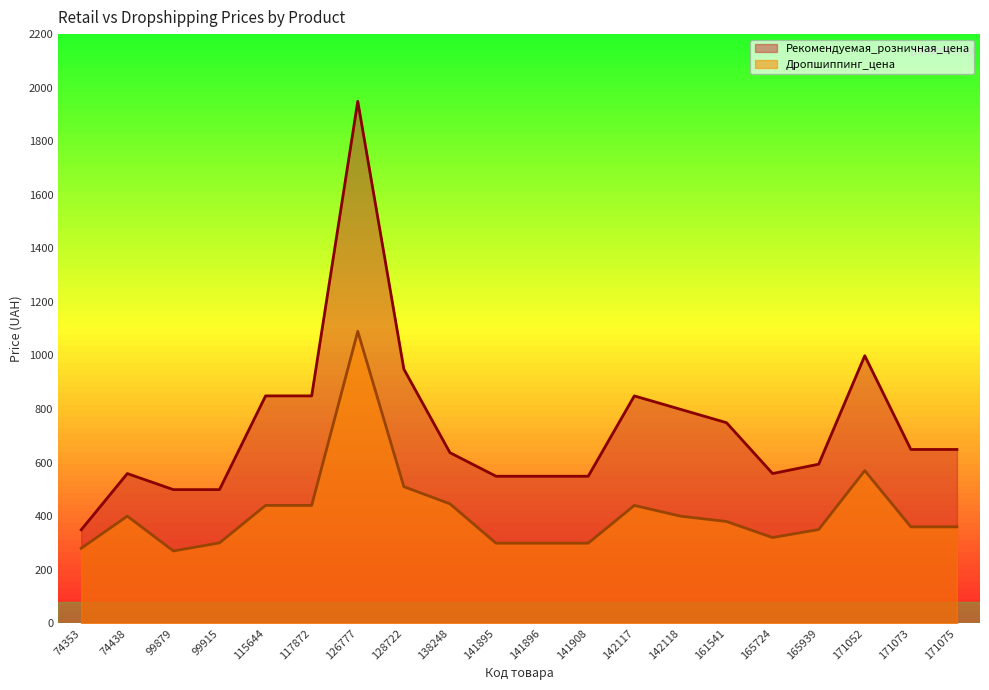

What is the total value across all series at 165724?

879